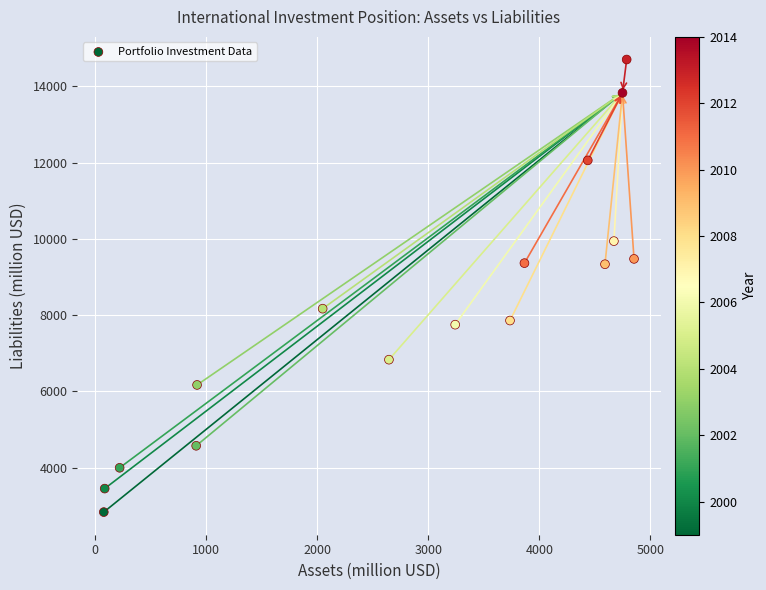

What is the range of Y values (max minus min)?

11864.6